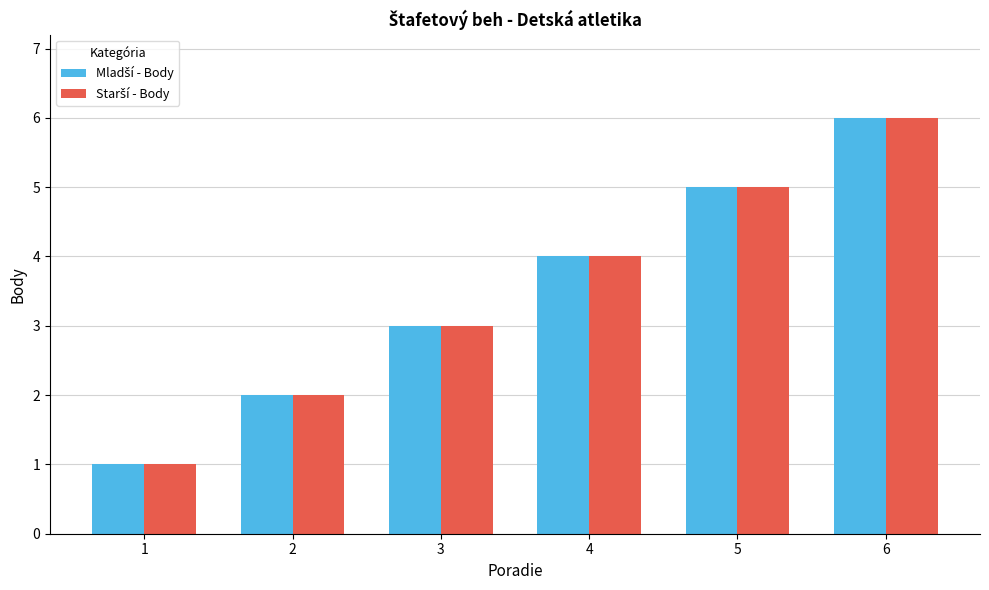

Which category has the highest value across all series?

6